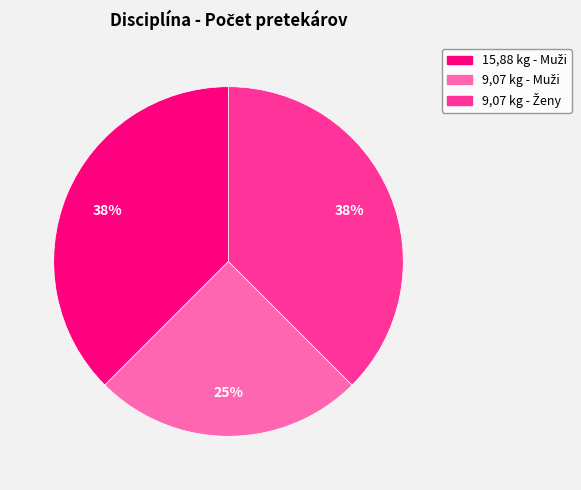

Does any single category account for the majority?

No